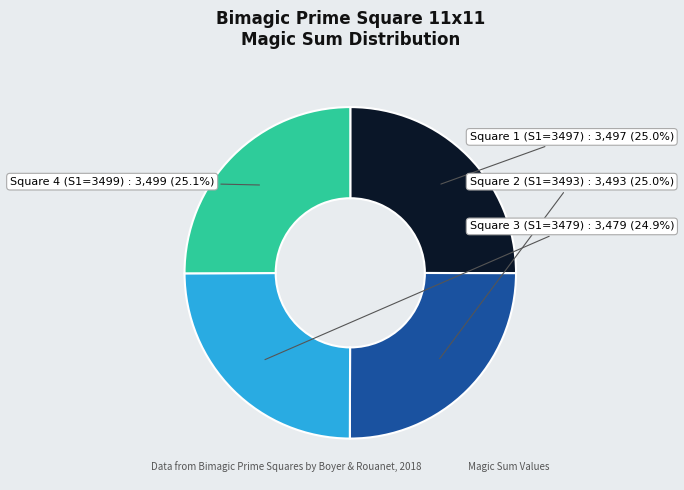

Rank the categories by value from highest to lowest.

Square 4 (S1=3499), Square 1 (S1=3497), Square 2 (S1=3493), Square 3 (S1=3479)